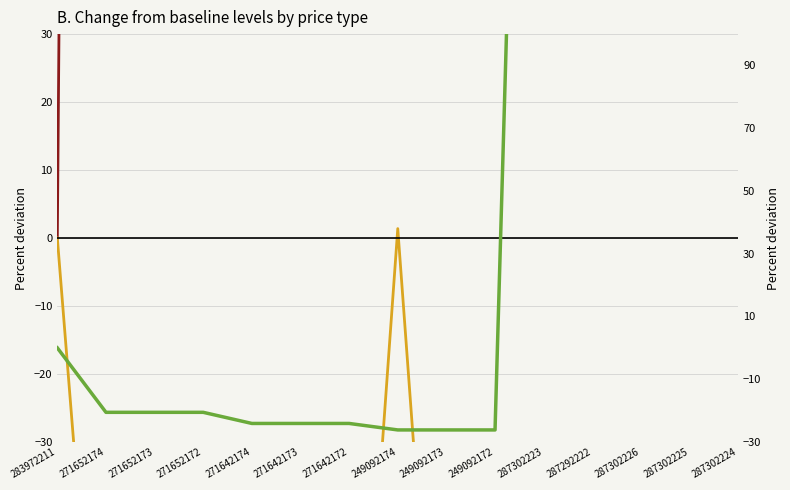

How many values in Доп. ціна (right axis) are below zero?

9